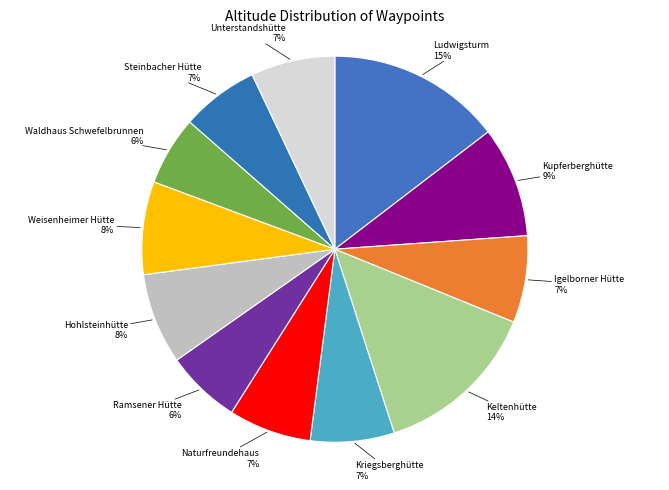

True or false: Naturfreundehaus accounts for 7% of the total.

True